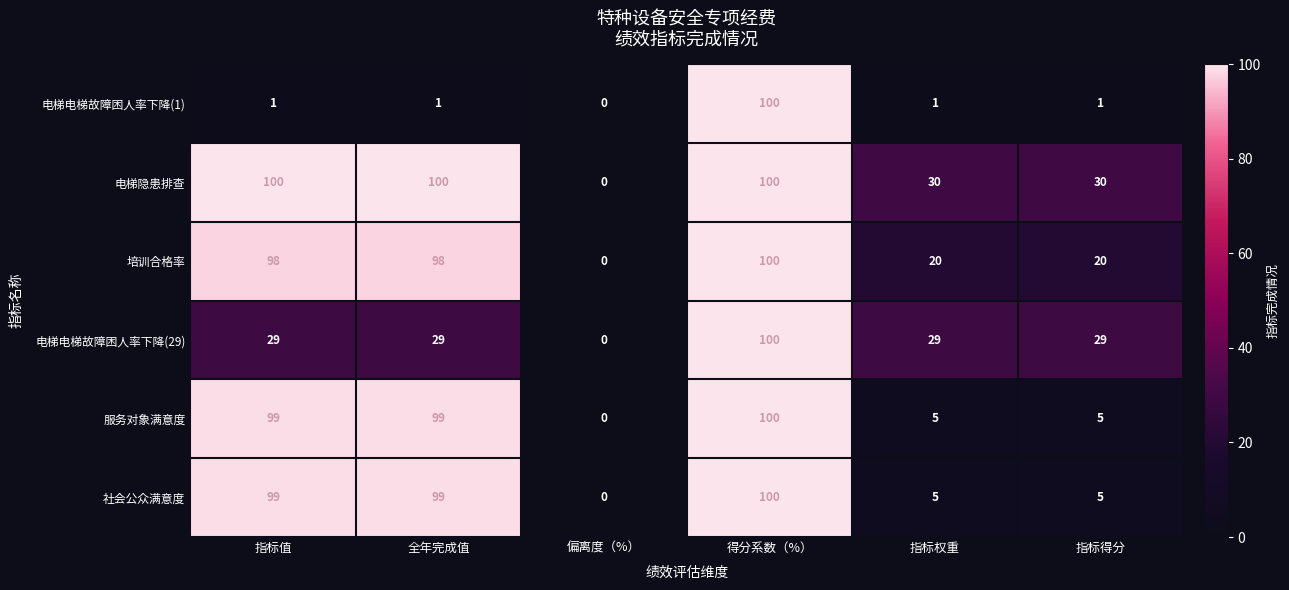

Which series changed the most between 全年完成值 and 得分系数（%）?

电梯电梯故障困人率下降(1)